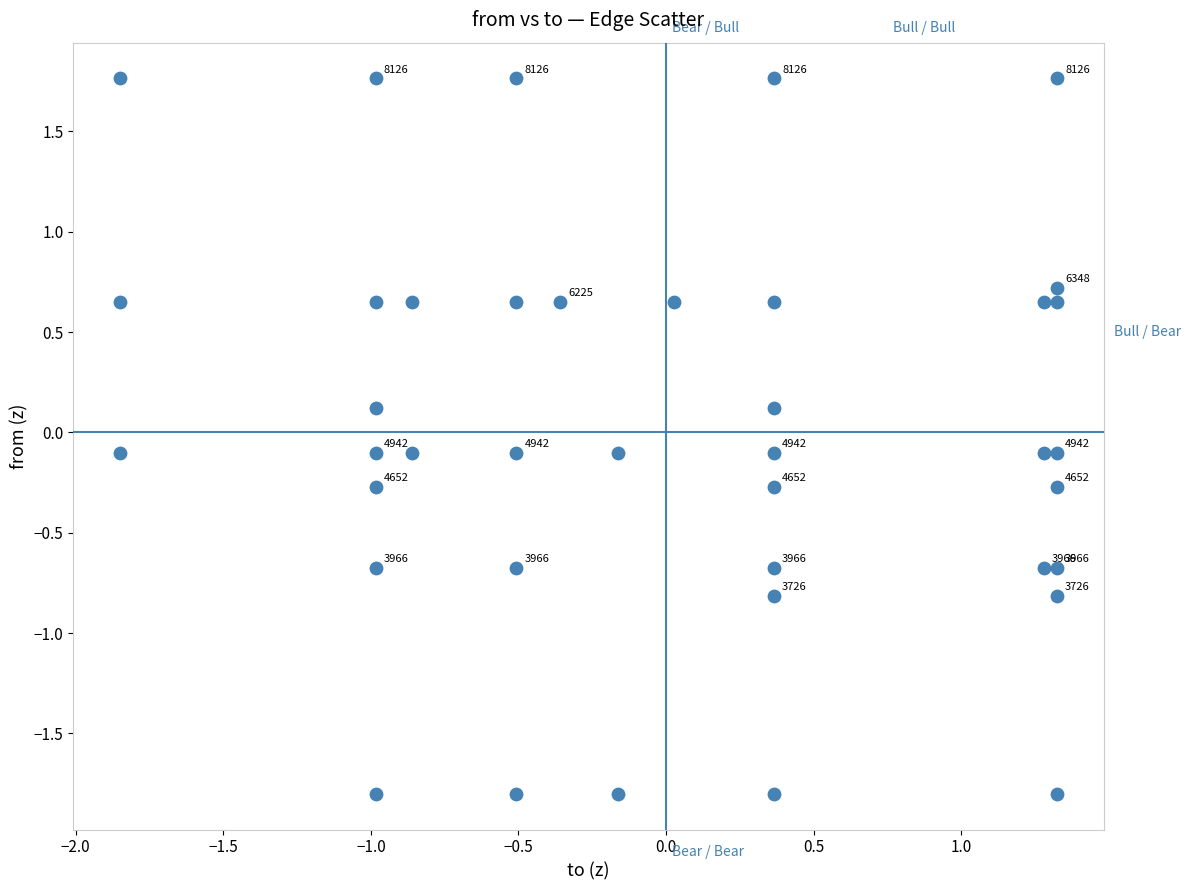

What is the range of X values (max minus min)?

3.2